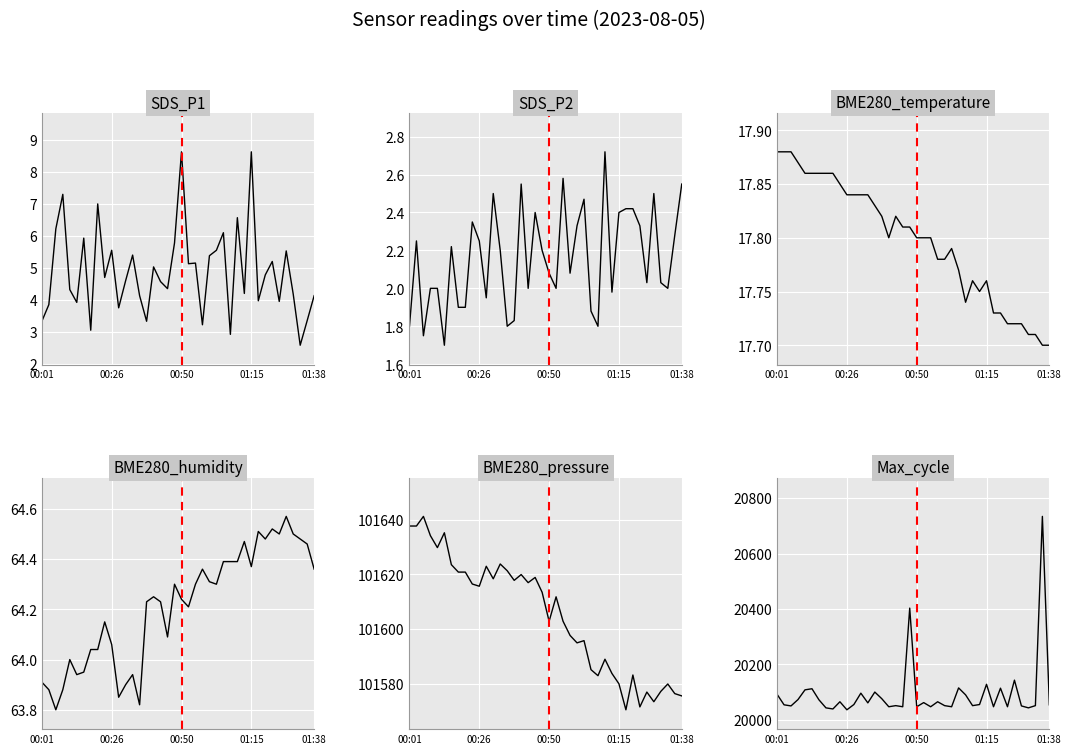

Which has a higher value, 23 or 37?

23